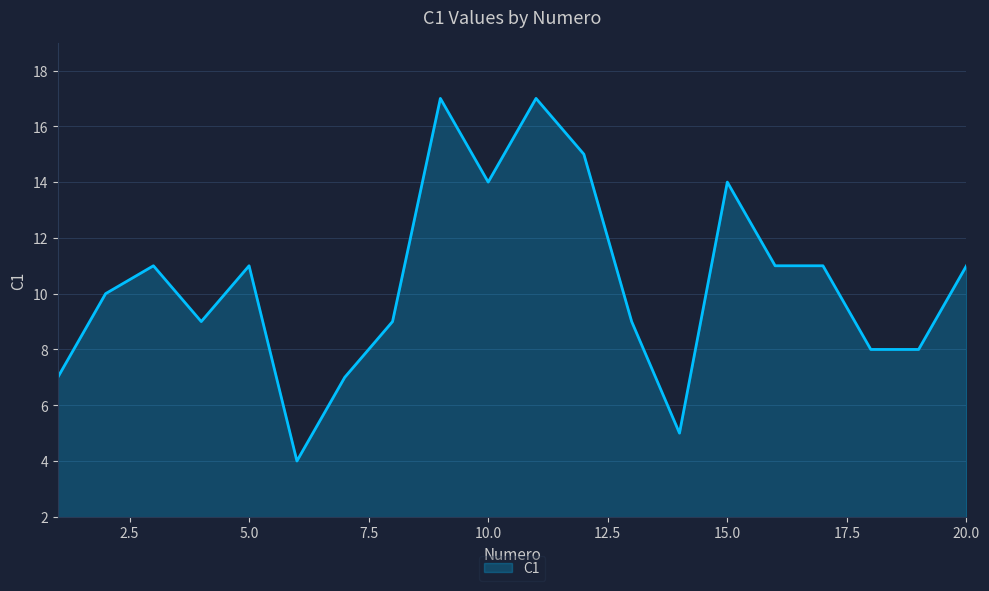

What is the difference between the maximum and minimum values?

13